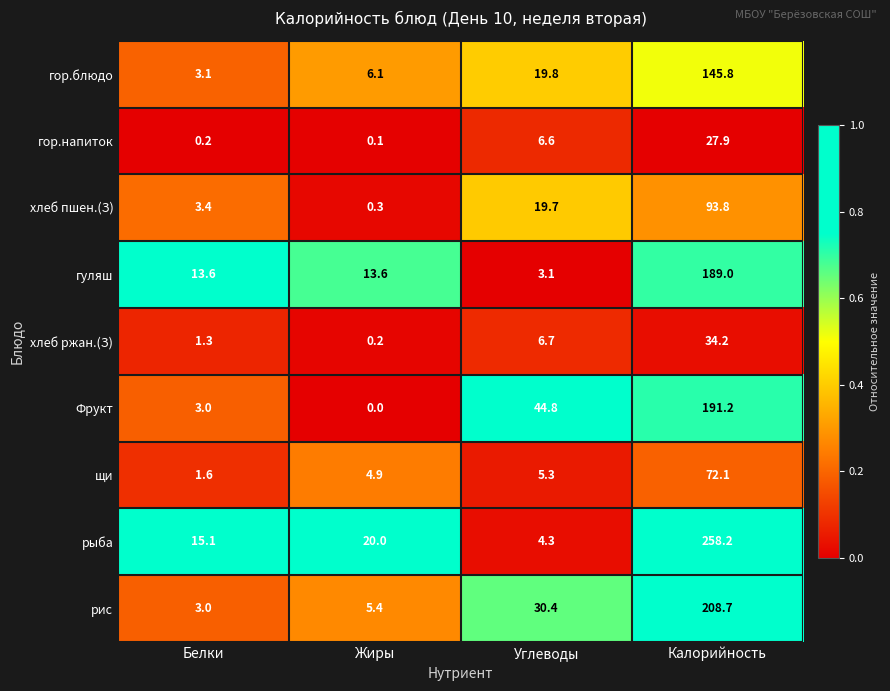

What is the sum of all Фрукт values?

239.0